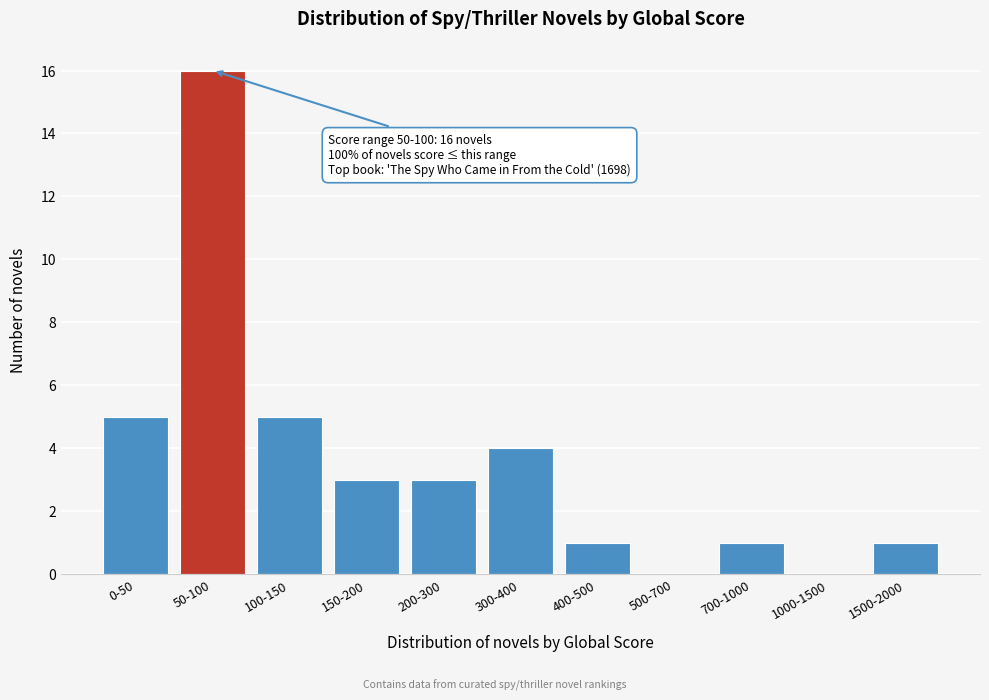

Reading right to left, transcribe all the data shown in this chart.

1500-2000=1	1000-1500=0	700-1000=1	500-700=0	400-500=1	300-400=4	200-300=3	150-200=3	100-150=5	50-100=16	0-50=5